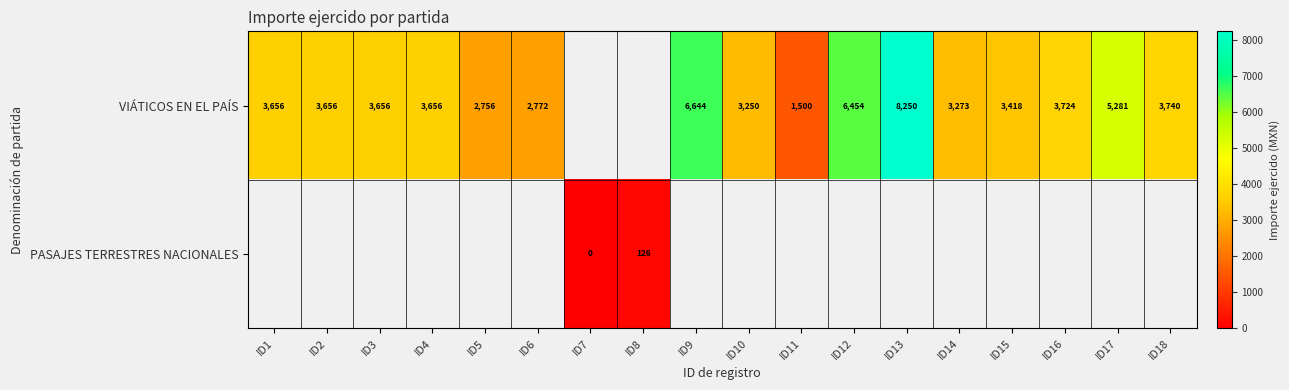

Which category has the highest value across all series?

ID13